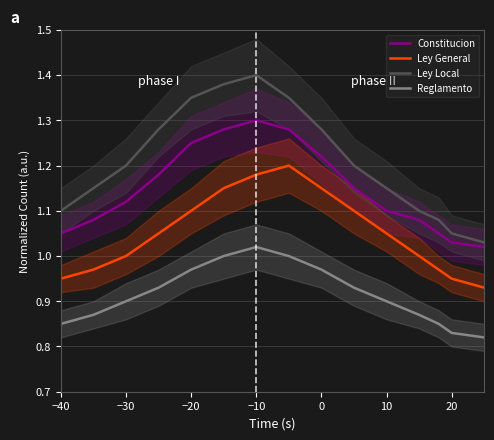

True or false: Constitucion and Ley Local cross at least once.

False